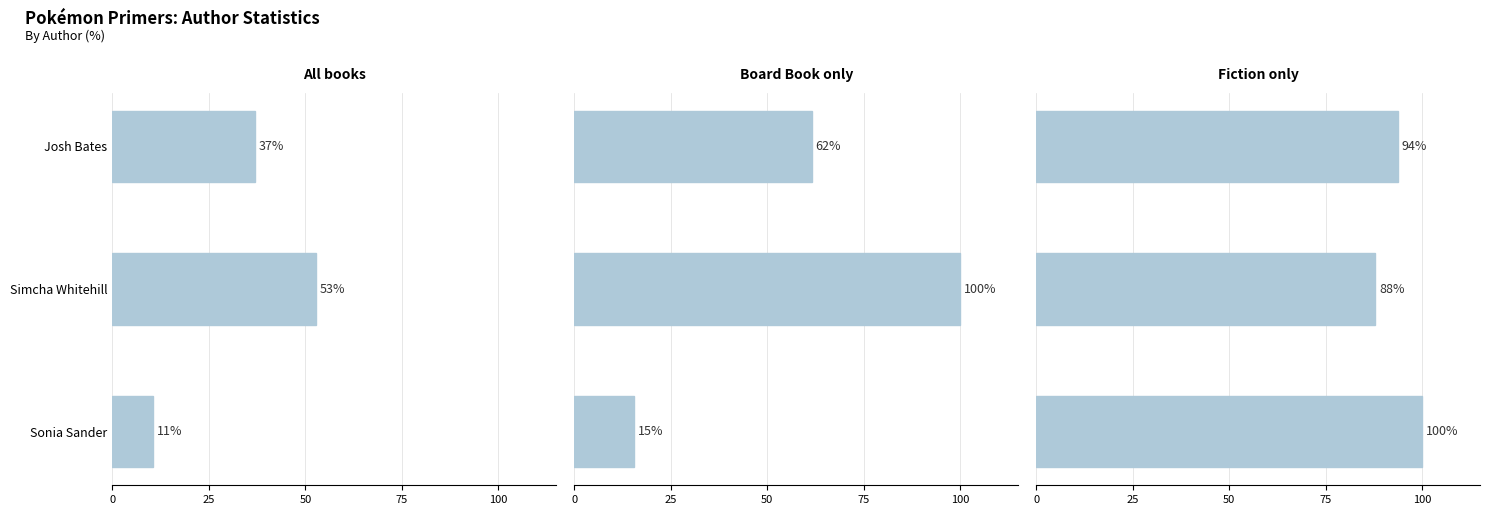

What is the difference between the highest and lowest values at Sonia Sander?

89.5